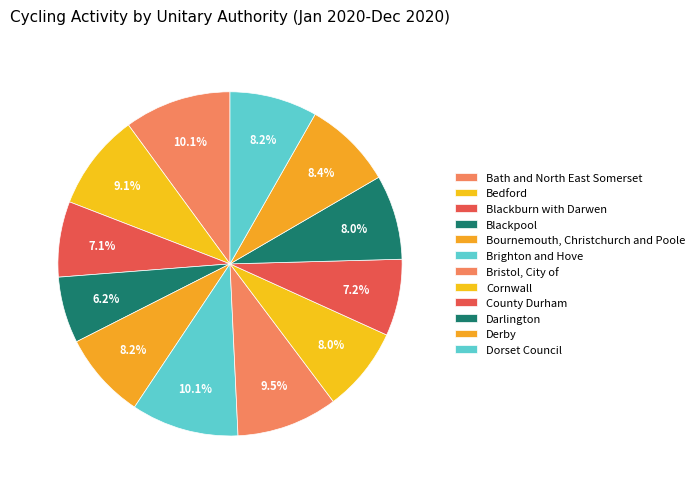

Is there a majority slice in this chart?

No